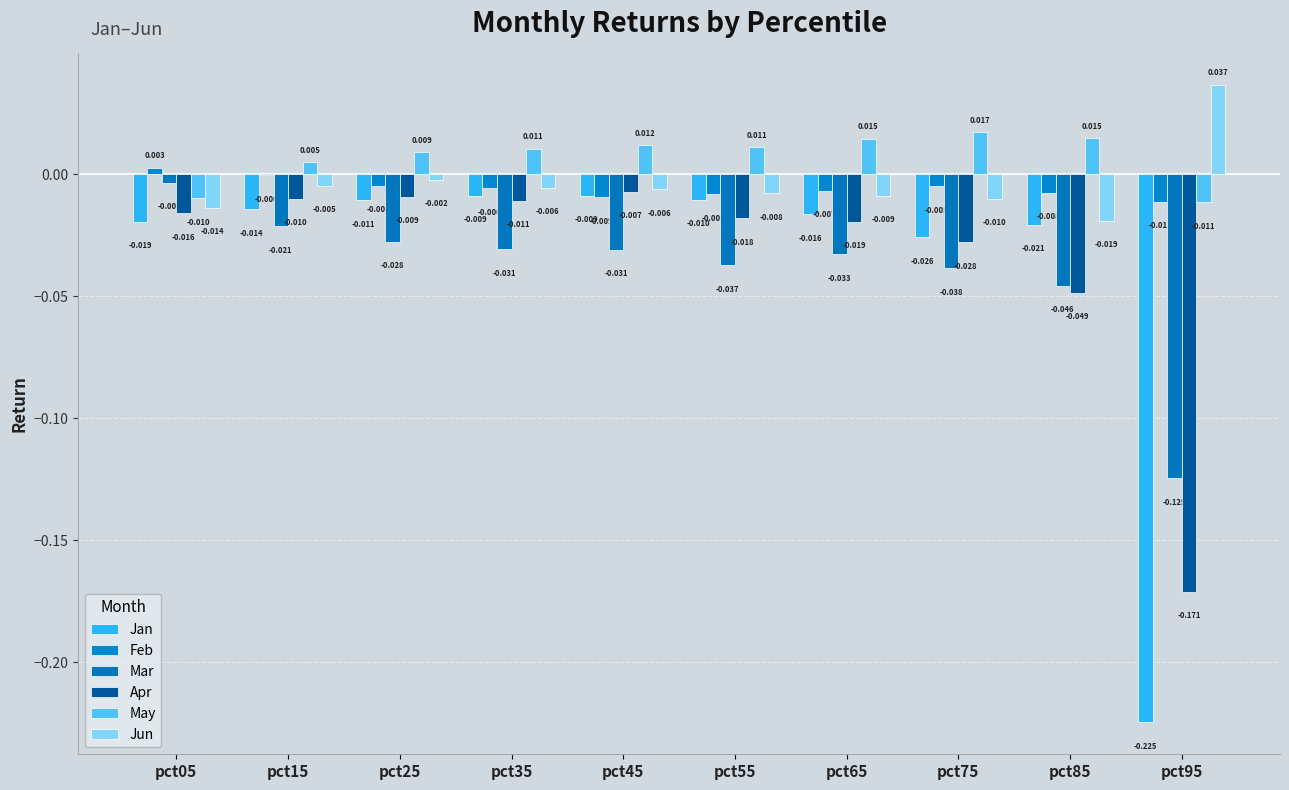

List the series in order of their peak value, lowest first.

Jan, Apr, Mar, Feb, May, Jun